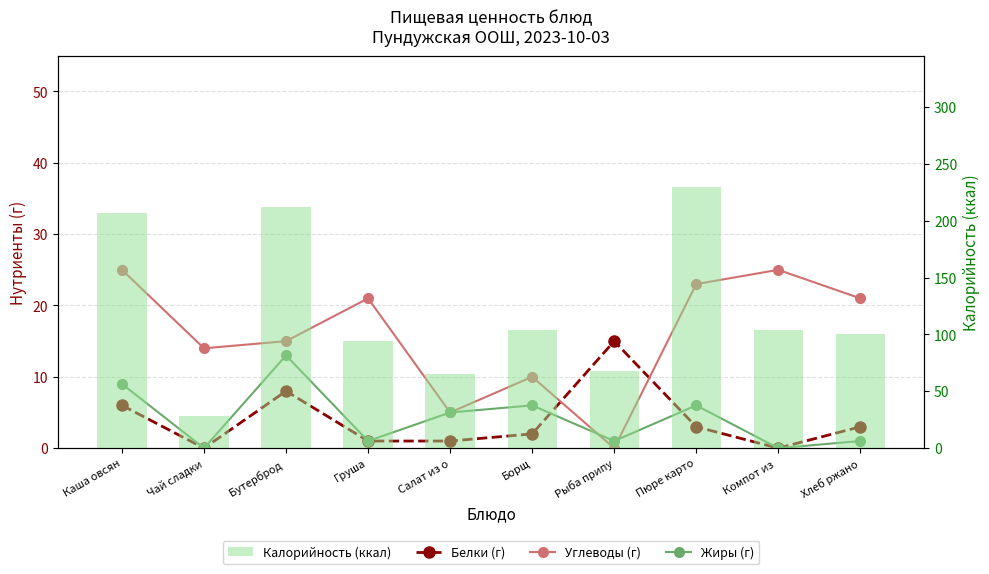

What value does the Жиры (г) series have at Бутерброд , to the nearest 5?

15